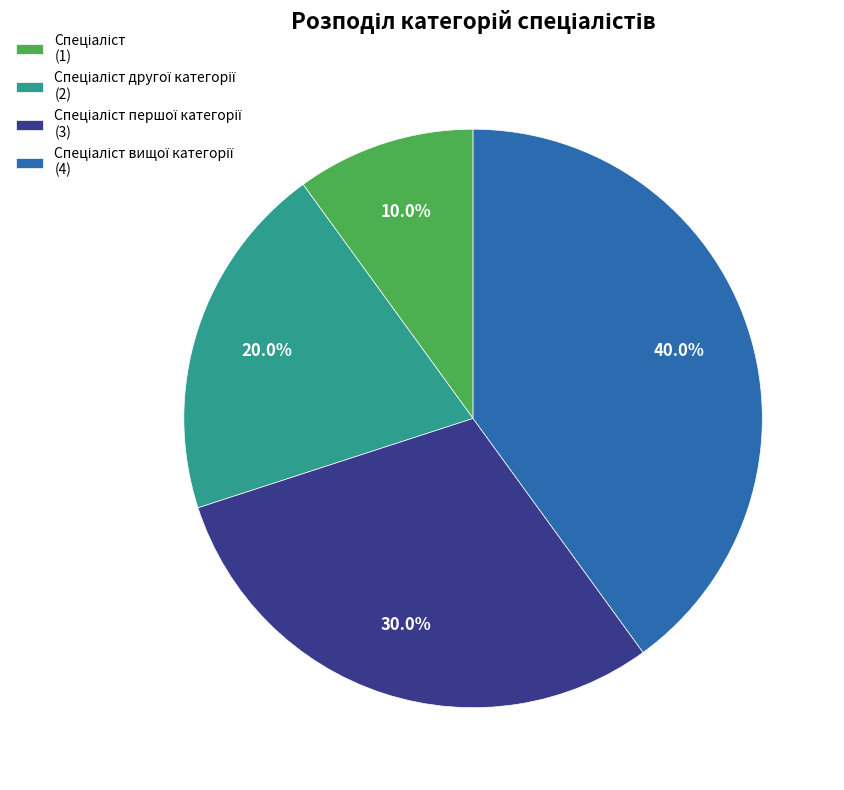

Does any single category account for the majority?

No